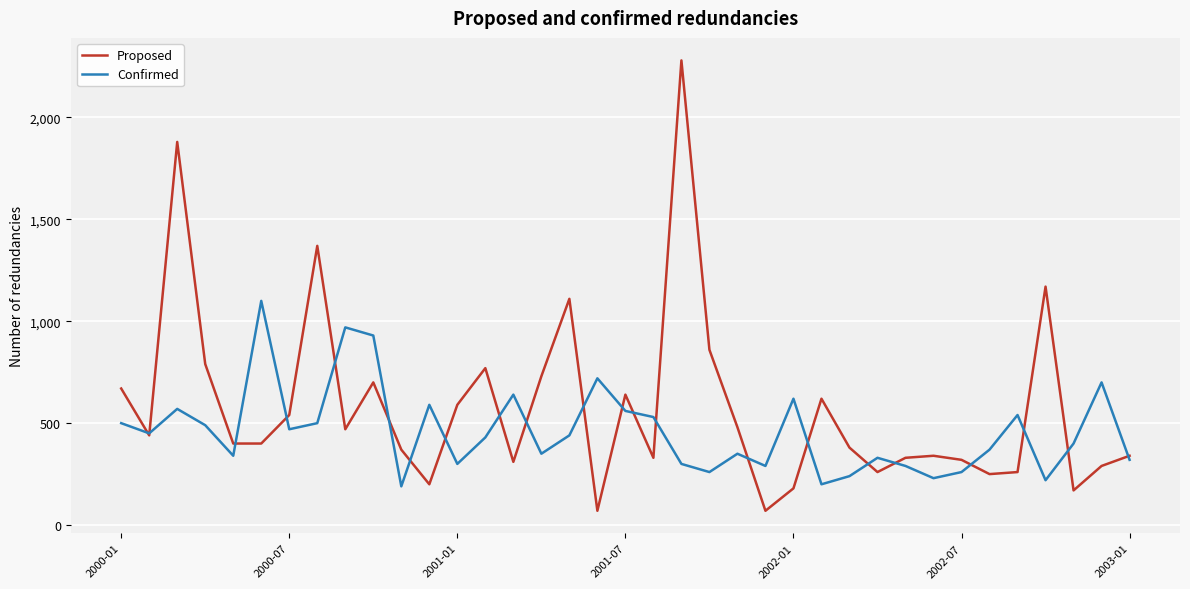

What is the minimum value for Proposed?

70